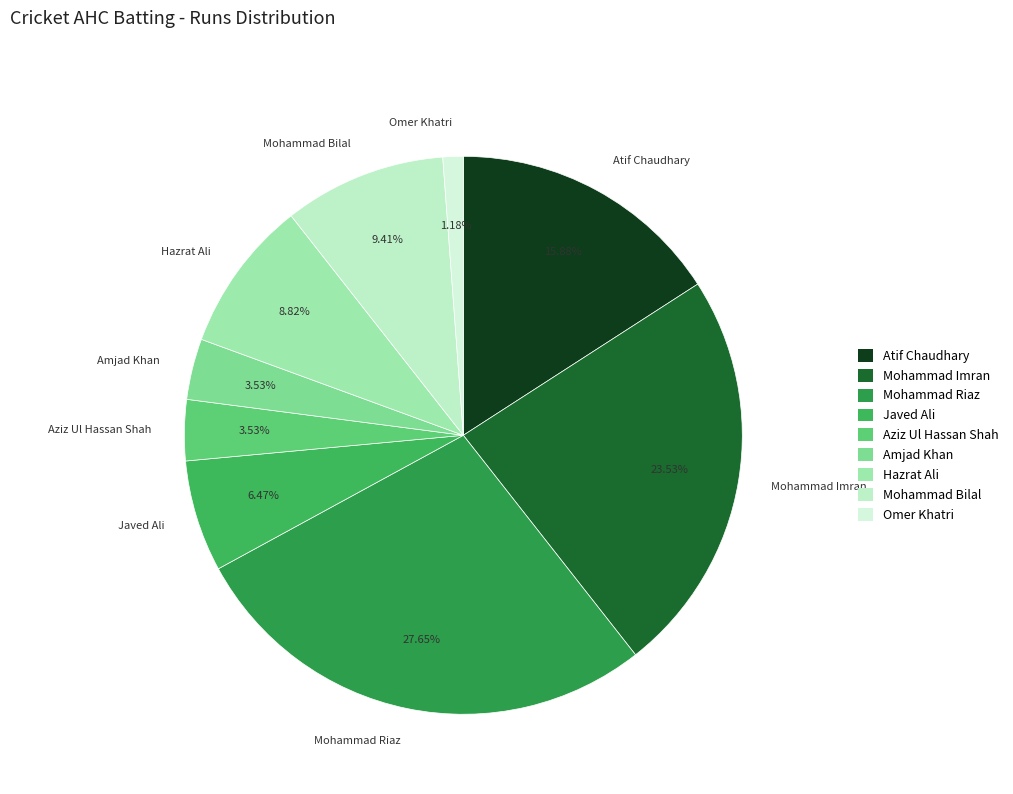

Which category has the smallest portion of the pie?

Omer Khatri